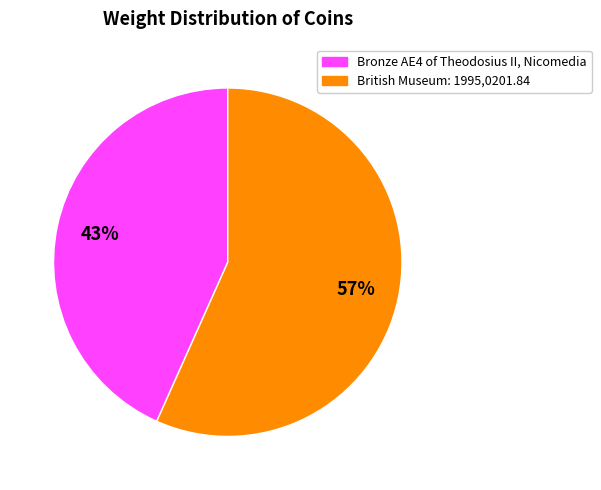

Is Bronze AE4 of Theodosius II, Nicomedia the majority of the pie?

No